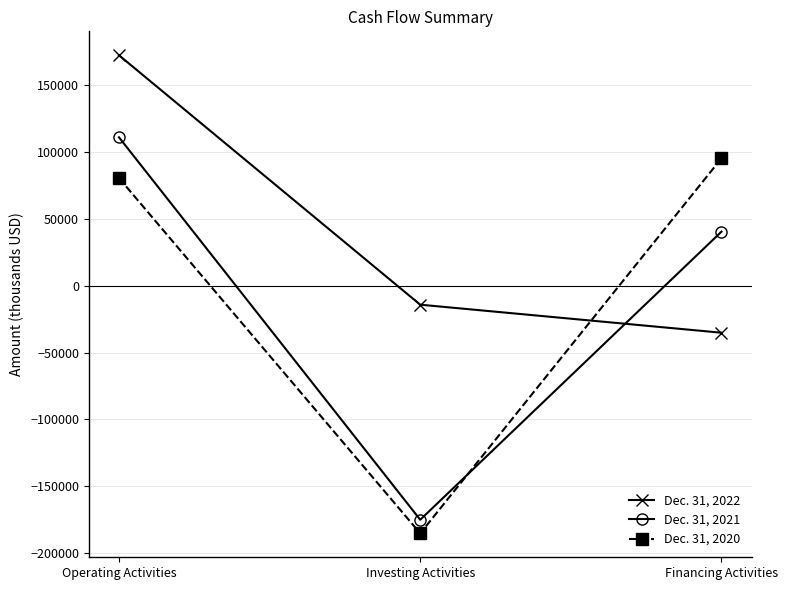

How many positive values does the Dec. 31, 2021 series have?

2